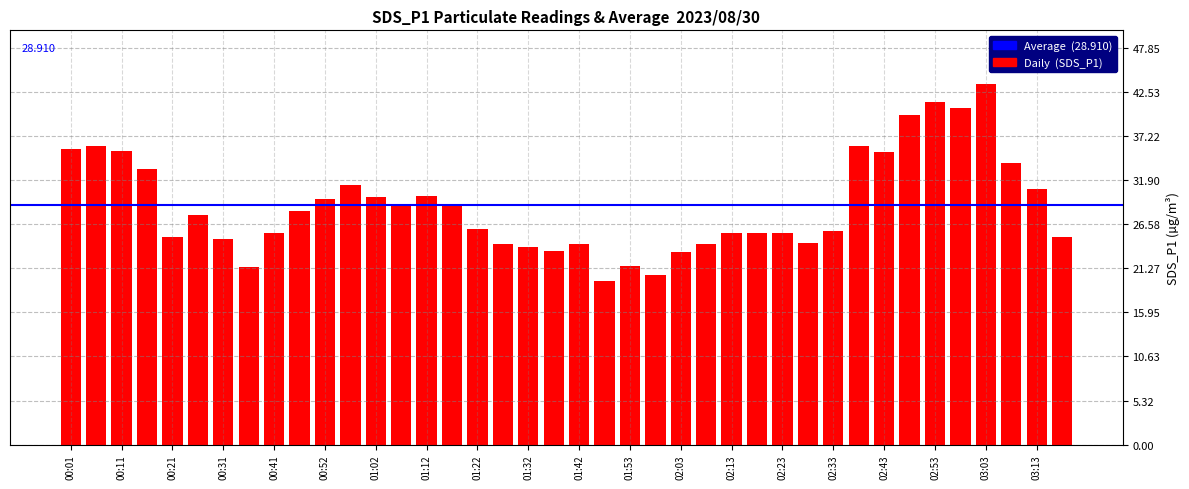

What is the greatest value displayed?

43.5